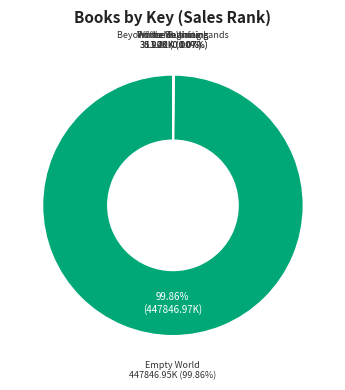

Count the number of slices in the pie.

5